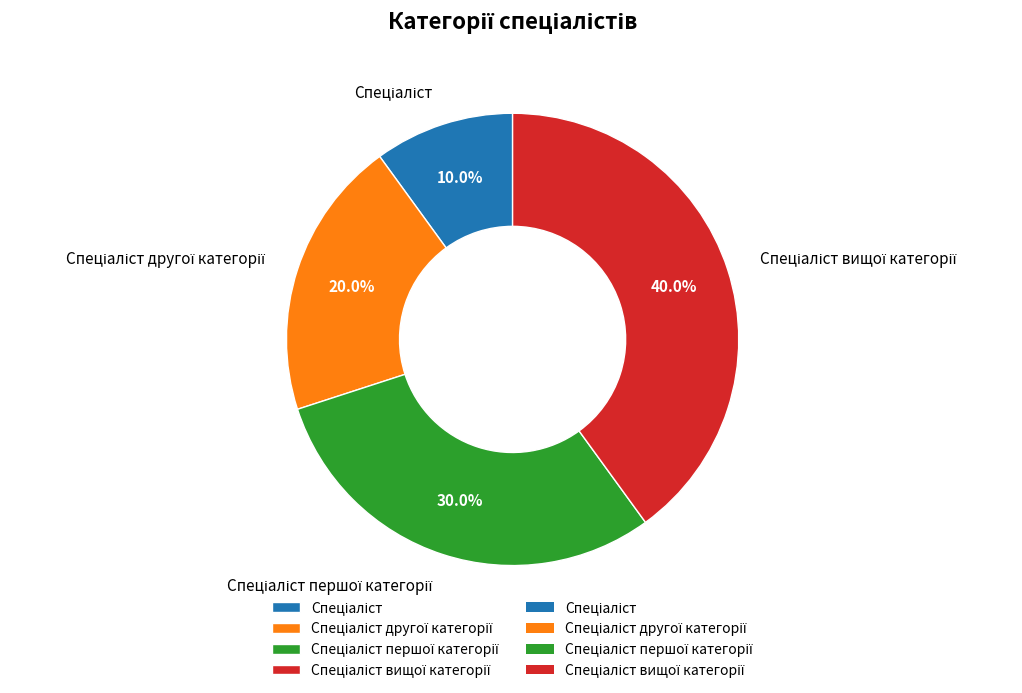

Does any single category account for the majority?

No